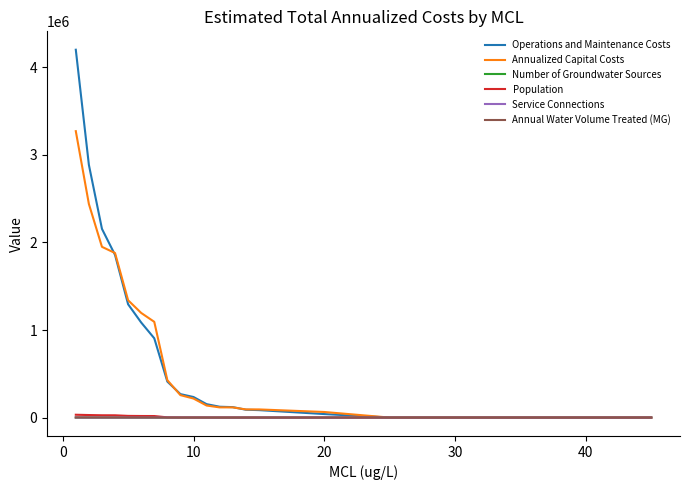

Which series has the largest range (max minus min)?

Operations and Maintenance Costs